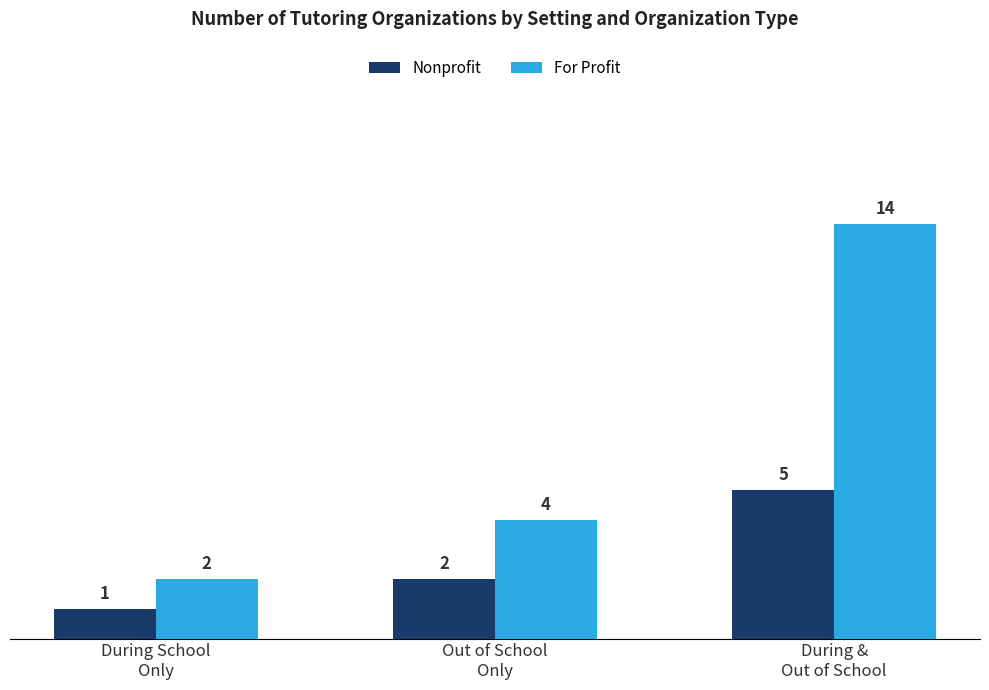

The For Profit series shows 1 at Out of School
Only. True or false?

False